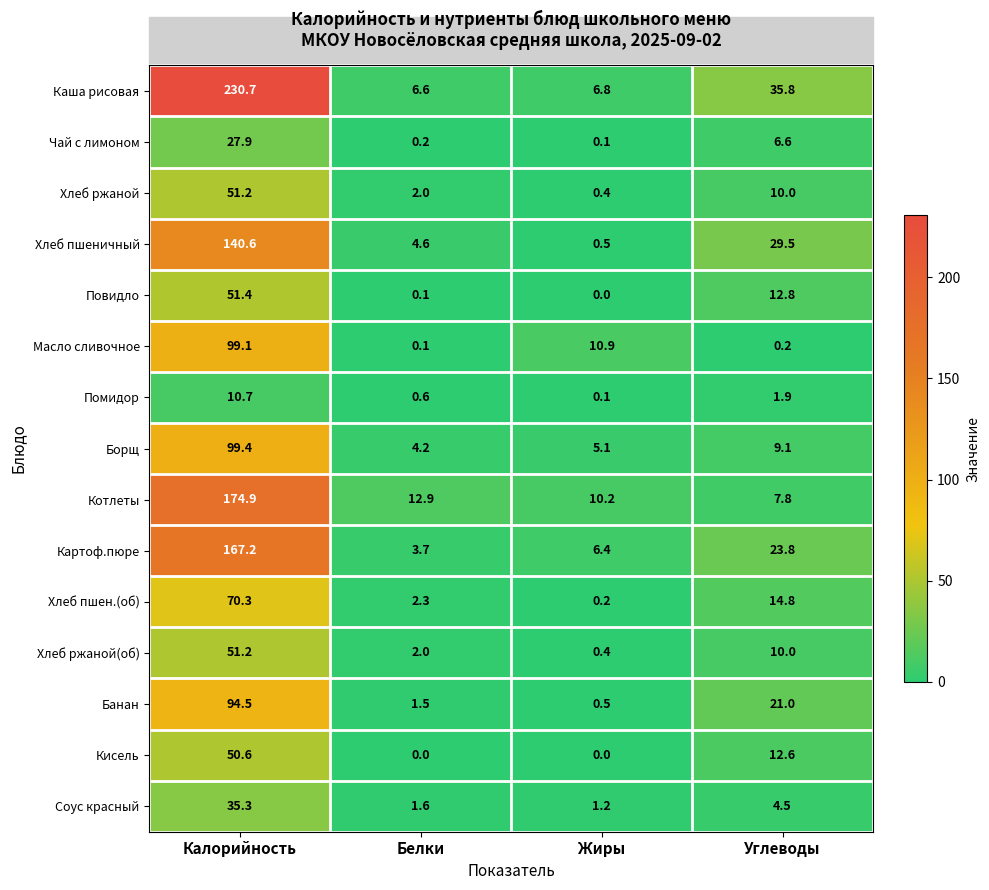

What is the difference between the second highest and minimum values in the Борщ series?

4.9